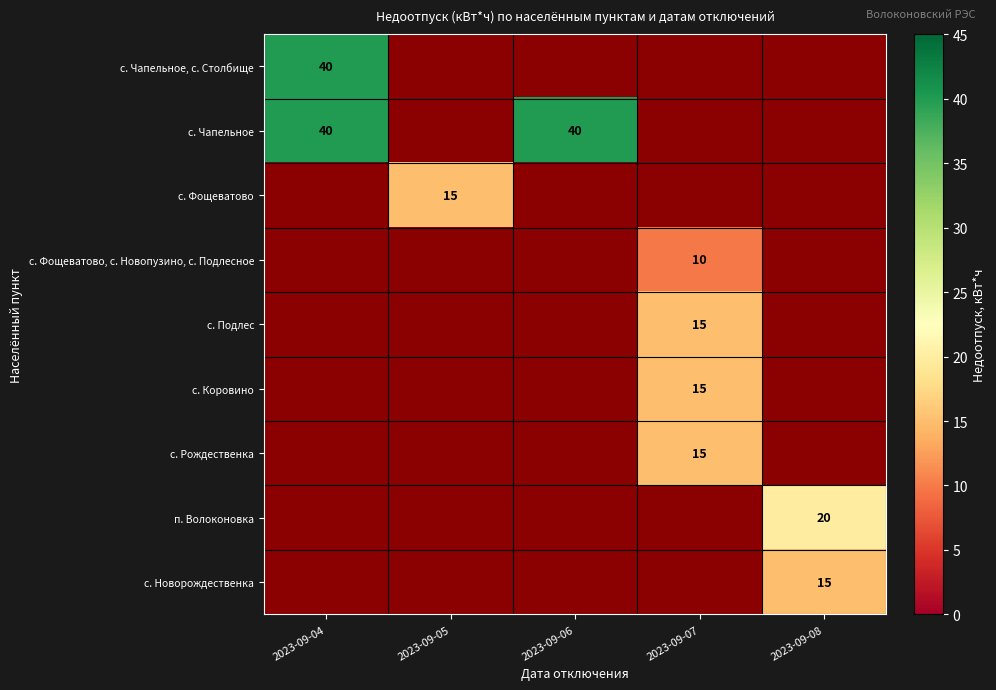

The value of с. Новорождественка at 2023-09-08 is 22.2. True or false?

False